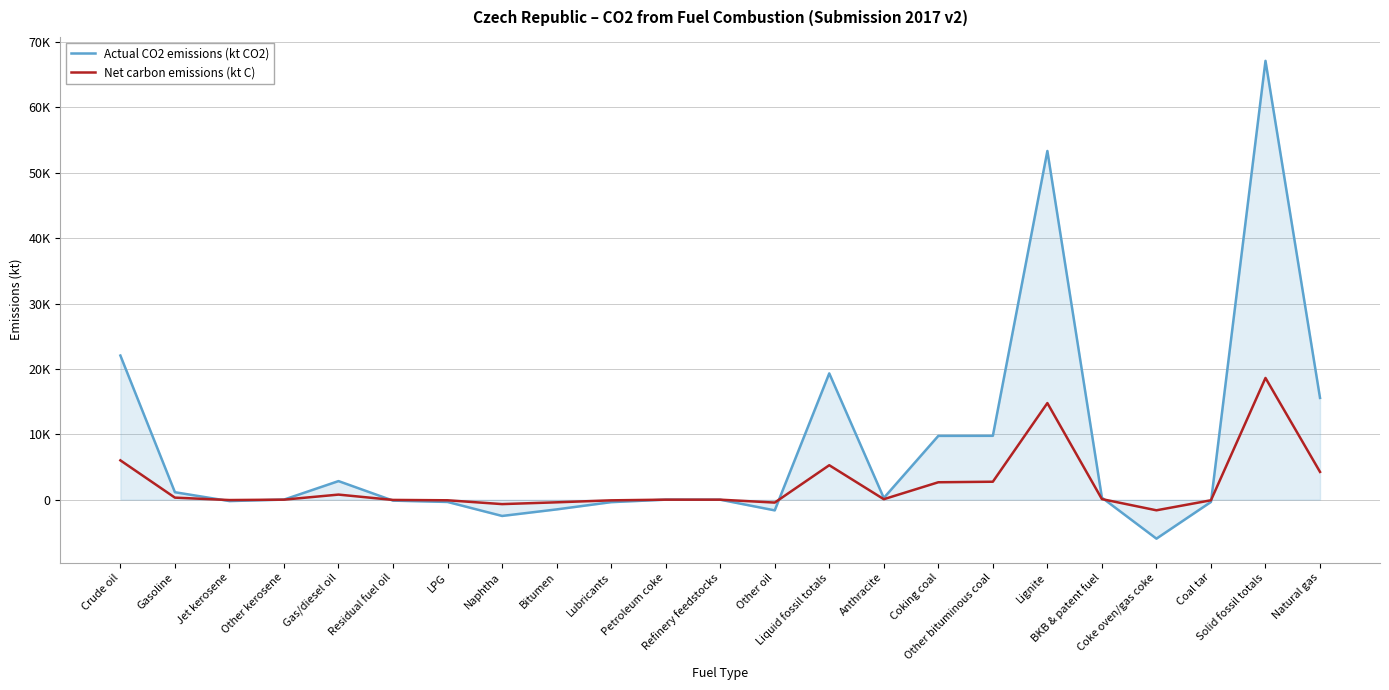

Is this an area chart (filled region under the line)?

Yes